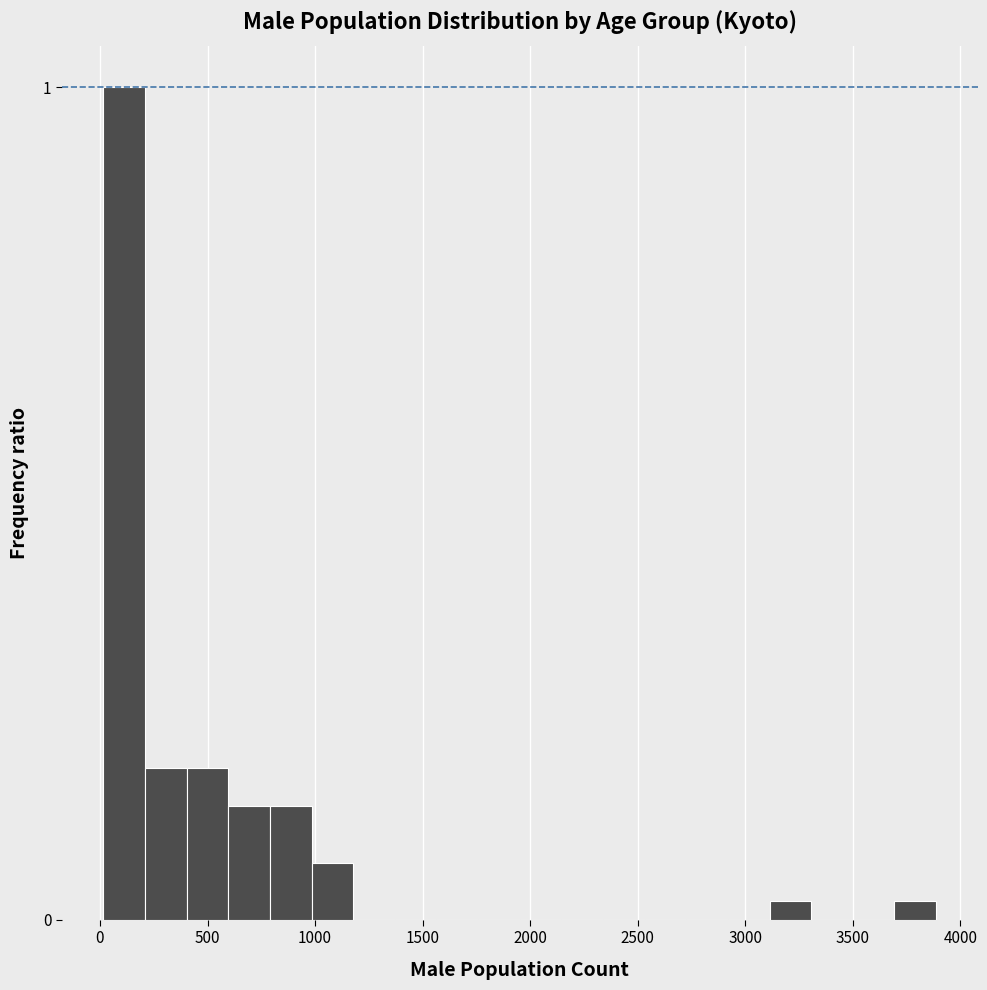

Read against the x-axis, roughly where is the centre of the tallest bar?

100